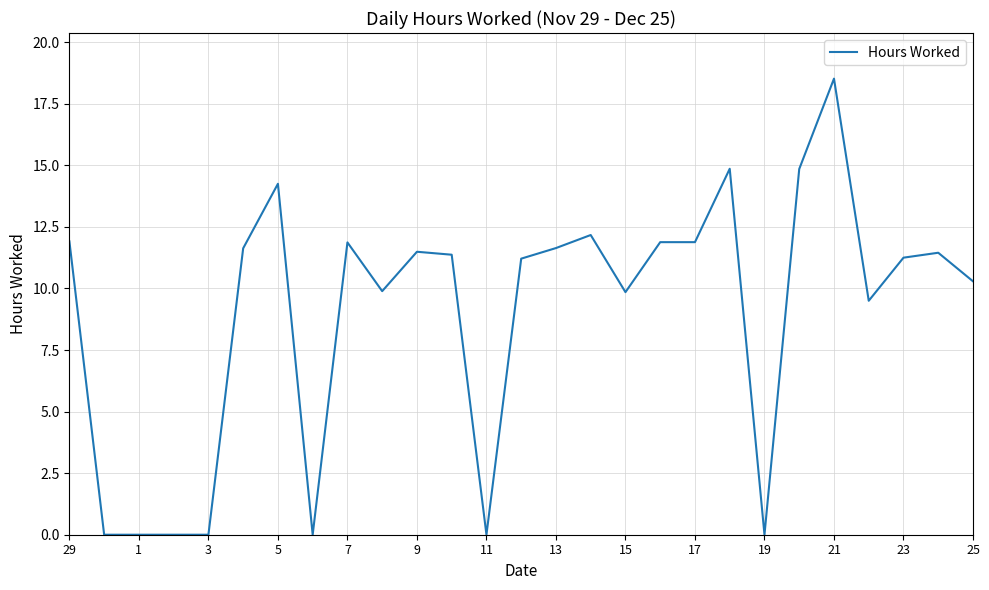

What is the greatest value displayed?

18.5